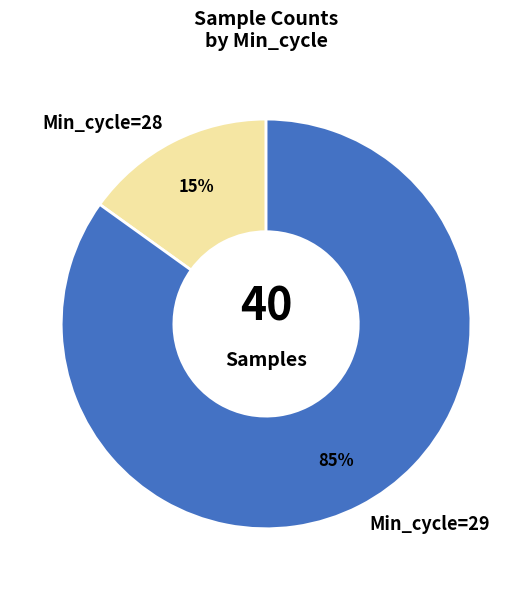

What is the largest slice in the pie chart?

Min_cycle=29